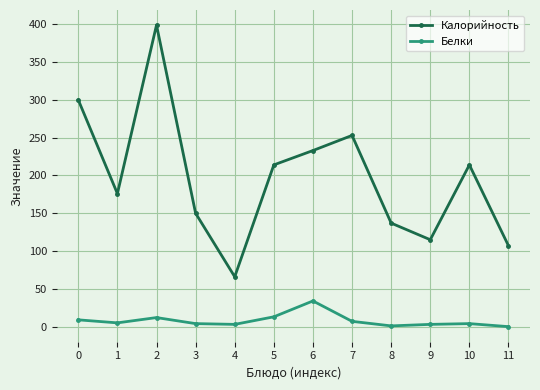

What is the sum of the Калорийность values at 3 and 7?

403